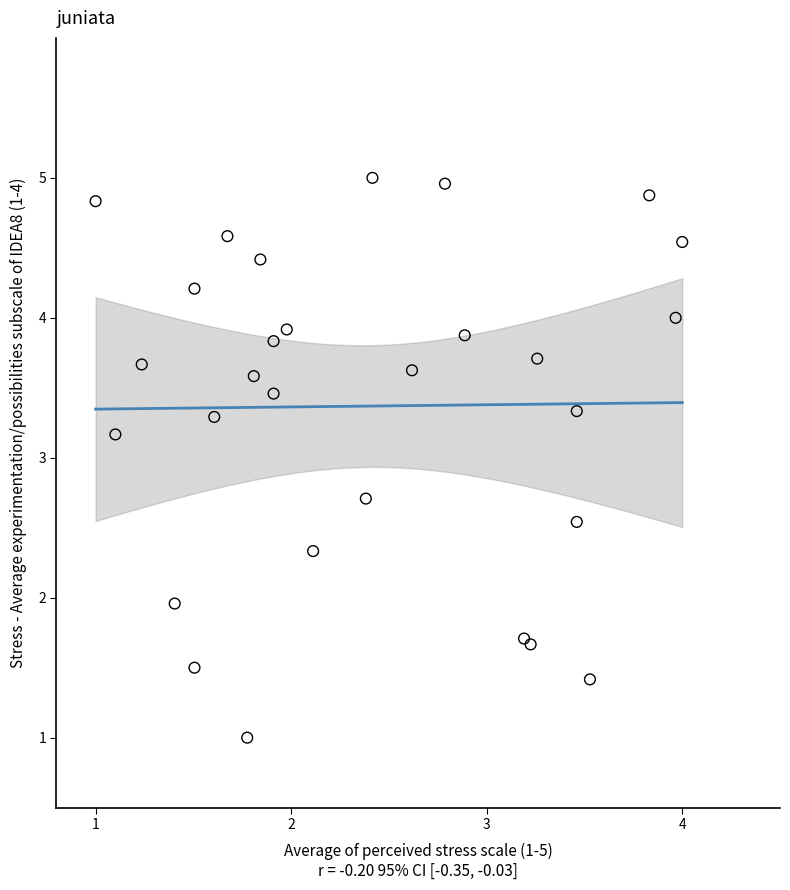

What Y value in the scatter plot is closest to 3?

3.2